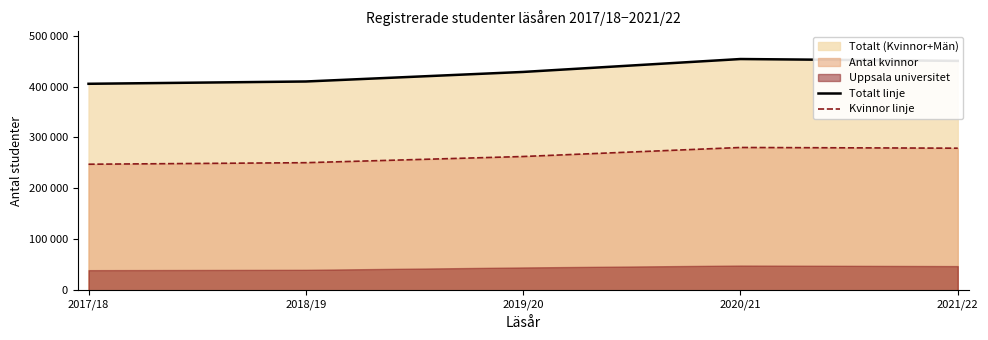

Which series has the widest spread of values?

Totalt linje